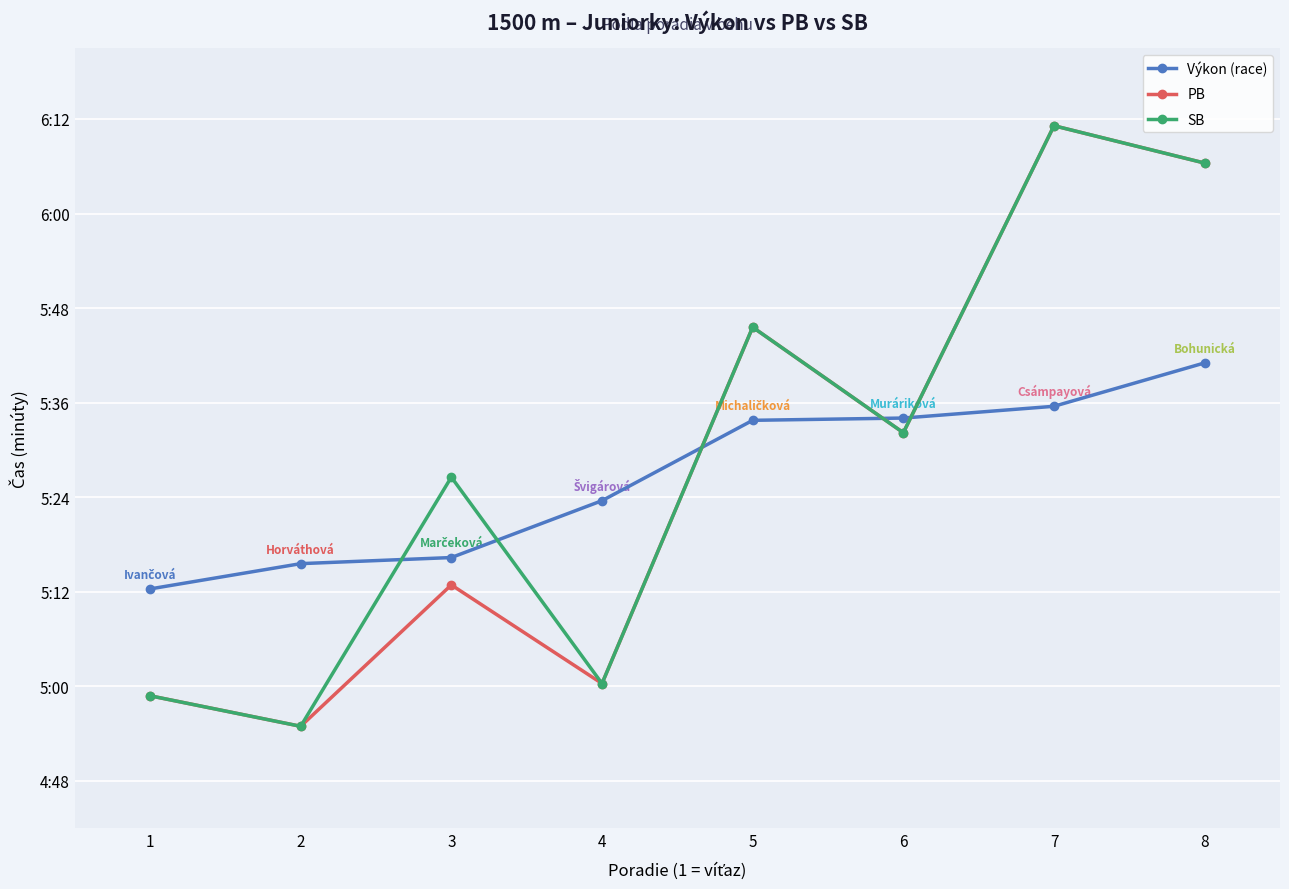

How many intersections are there between PB and Výkon (race)?

3